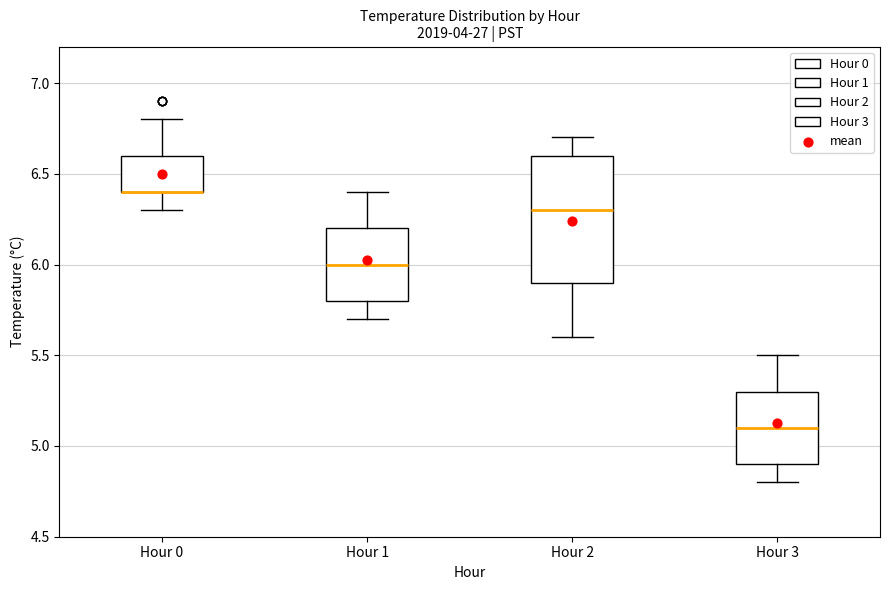

Where does the lower whisker of the box for Hour 2 end on the y-axis? The values are not printed on the chart, so give them approximately, as read against the axis.

5.6